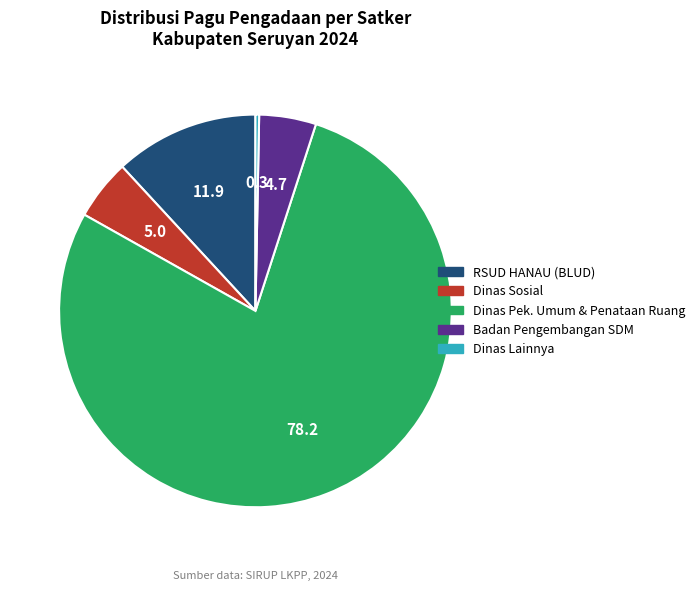

True or false: RSUD HANAU (BLUD) accounts for 29% of the total.

False